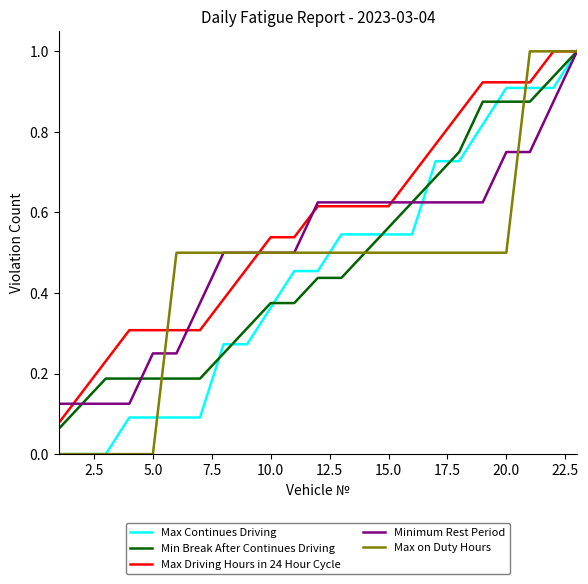

Which series has the largest total across all categories?

Max Driving Hours in 24 Hour Cycle